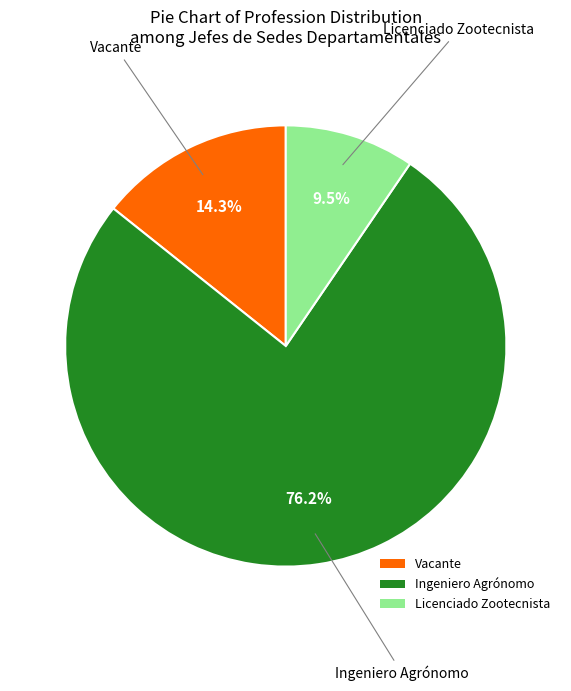

Which slice represents more than half of the pie?

Ingeniero Agrónomo